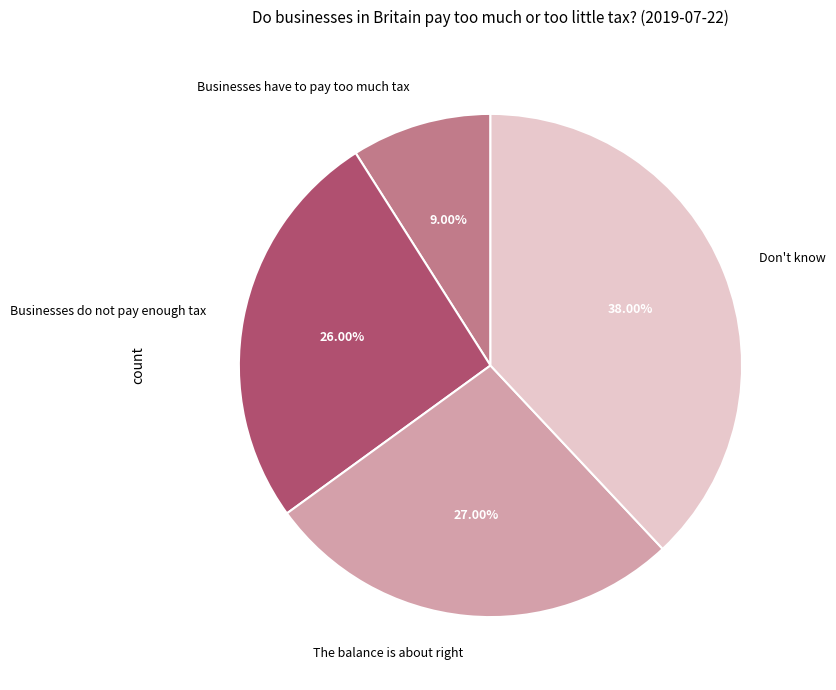

Is the sum of Businesses do not pay enough tax and Businesses have to pay too much tax greater than half?

No